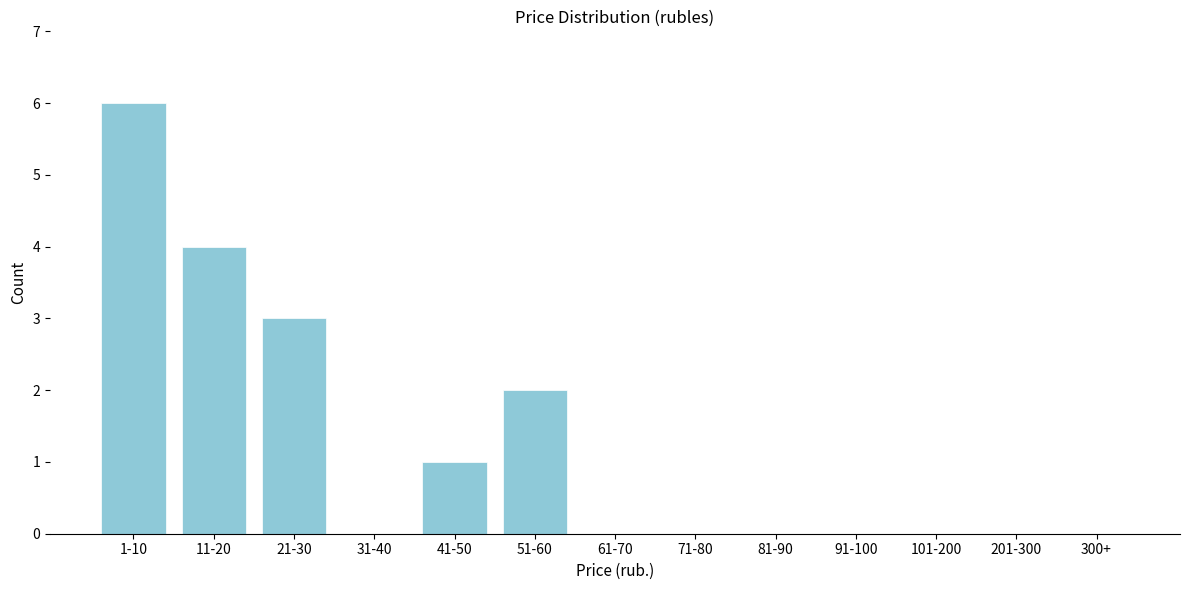

Reading right to left, transcribe all the data shown in this chart.

300+=0	201-300=0	101-200=0	91-100=0	81-90=0	71-80=0	61-70=0	51-60=2	41-50=1	31-40=0	21-30=3	11-20=4	1-10=6